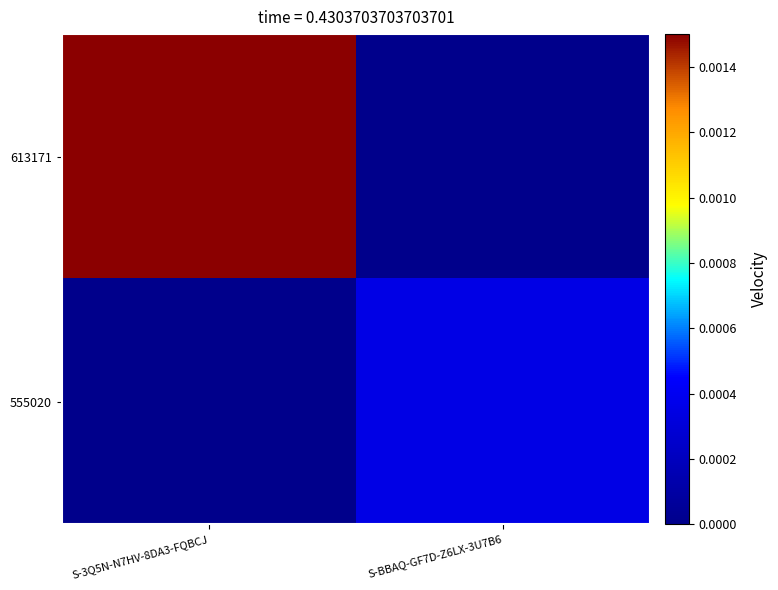

True or false: 613171 has a value of 0.0 at S-BBAQ-GF7D-Z6LX-3U7B6.

False